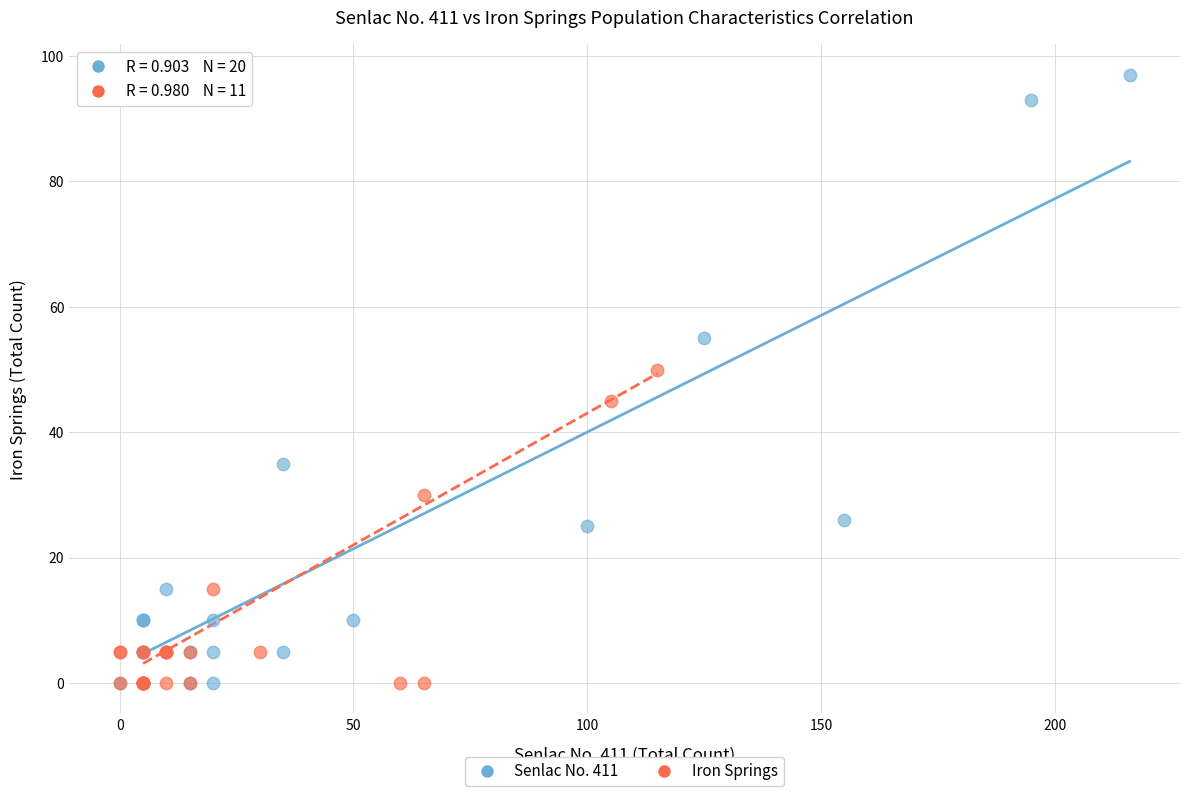

Which series contains the highest Y value?

Senlac No. 411